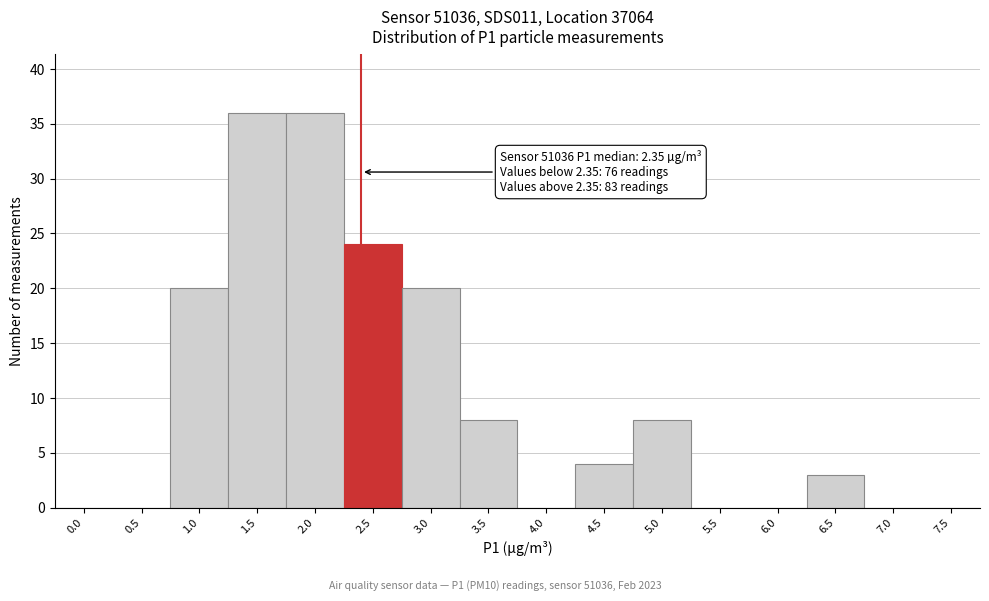

Reading right to left, list all the values displayed in this chart.

7.5=0	7.0=0	6.5=3	6.0=0	5.5=0	5.0=8	4.5=4	4.0=0	3.5=8	3.0=20	2.5=24	2.0=36	1.5=36	1.0=20	0.5=0	0.0=0